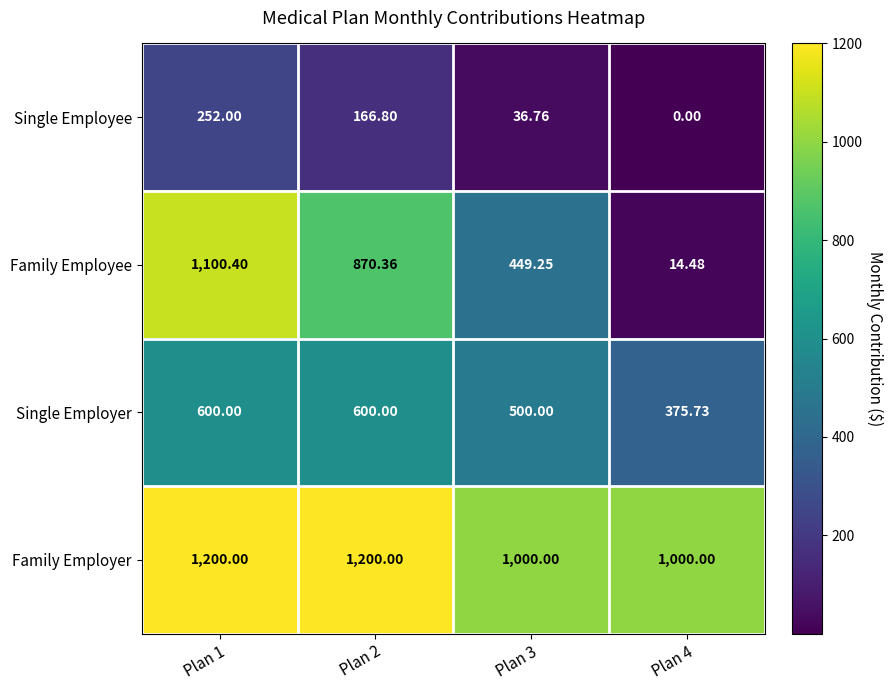

Which series has the largest total across all categories?

Family Employer